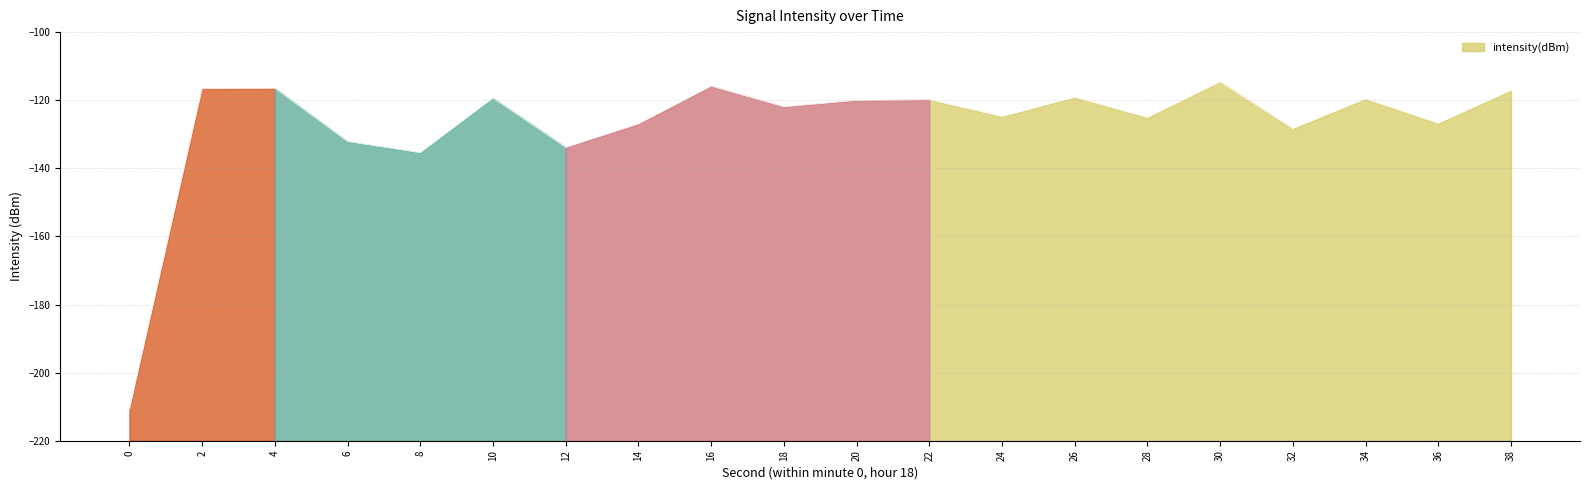

Does the chart have visible grid lines?

Yes